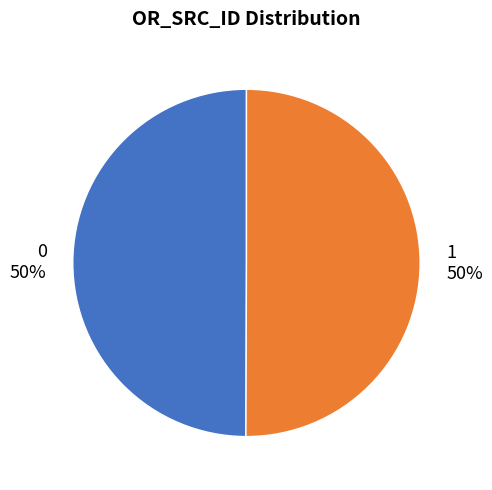

How many segments does this pie chart have?

2